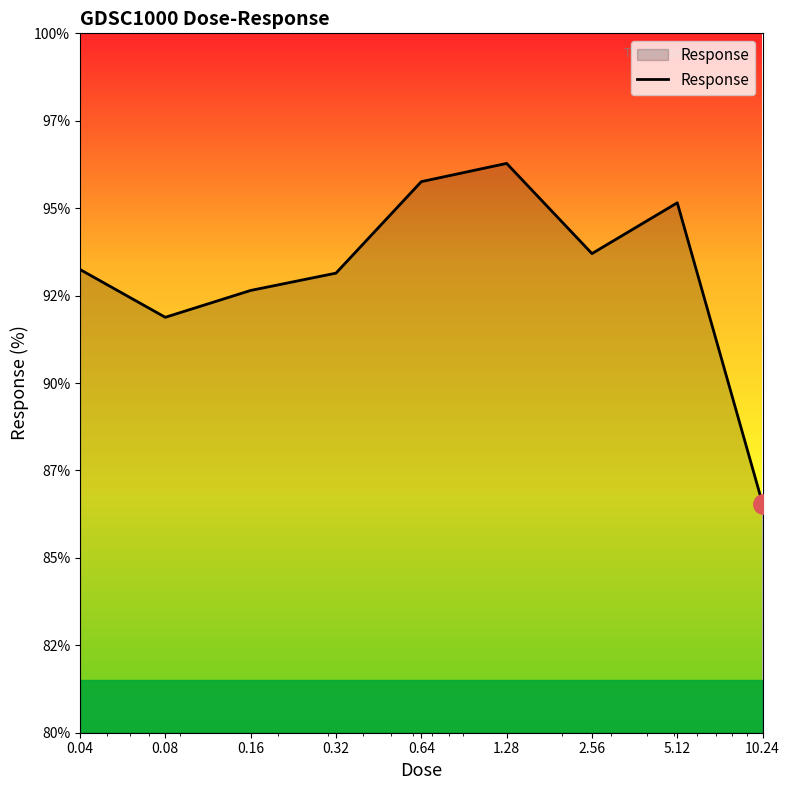

What is the difference between the maximum and second lowest values?

4.4